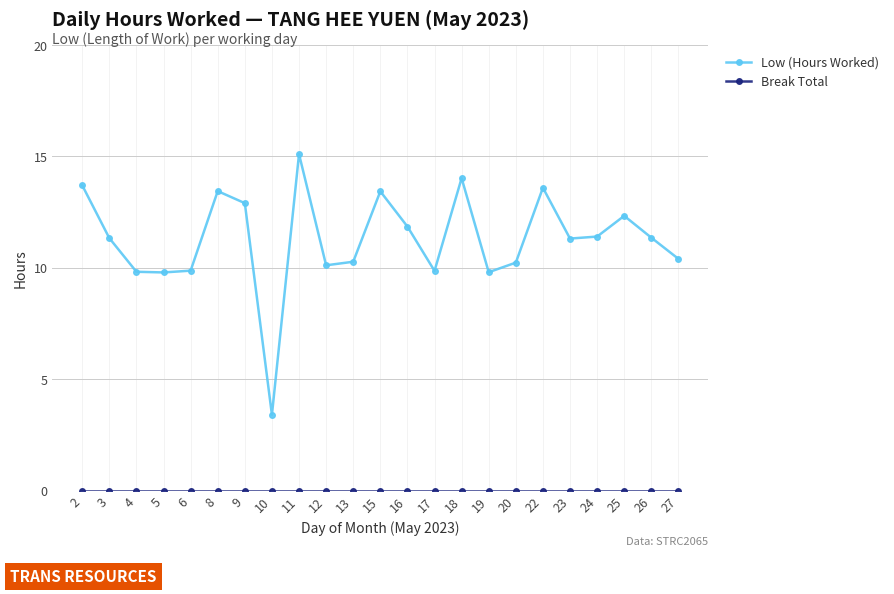

True or false: Low (Hours Worked) has more than 2 interior local peaks.

True